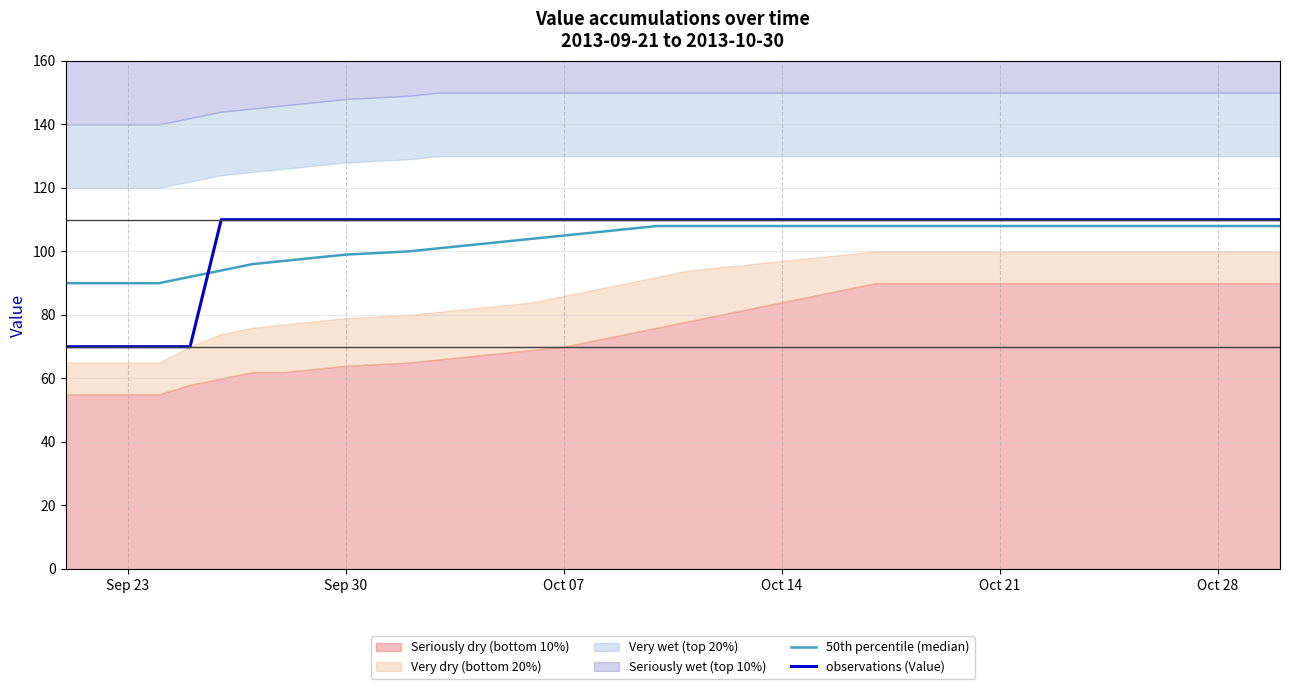

What is the maximum value for observations (Value)?

110